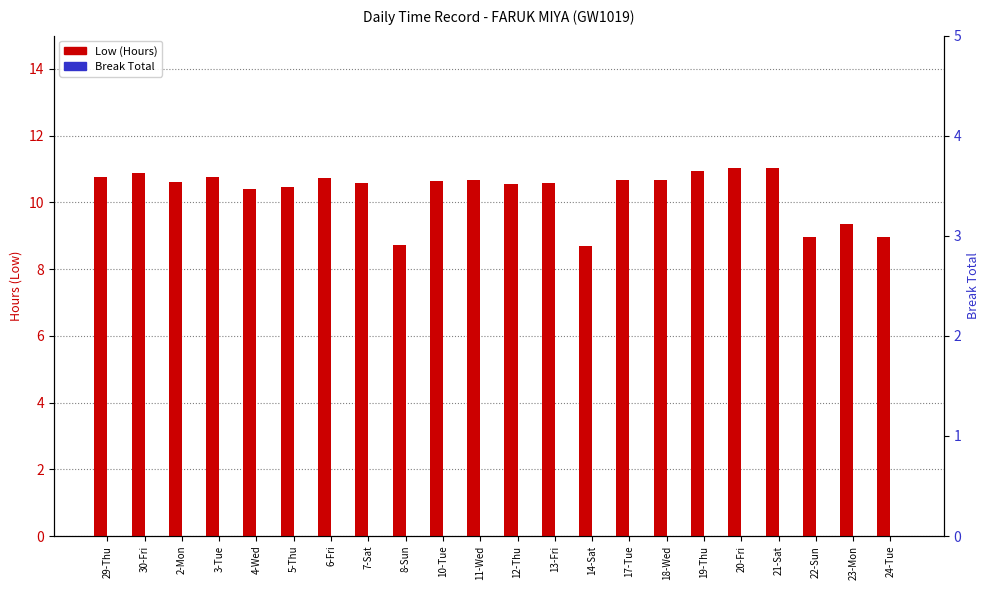

Between 11-Wed and 5-Thu, which is larger?

11-Wed